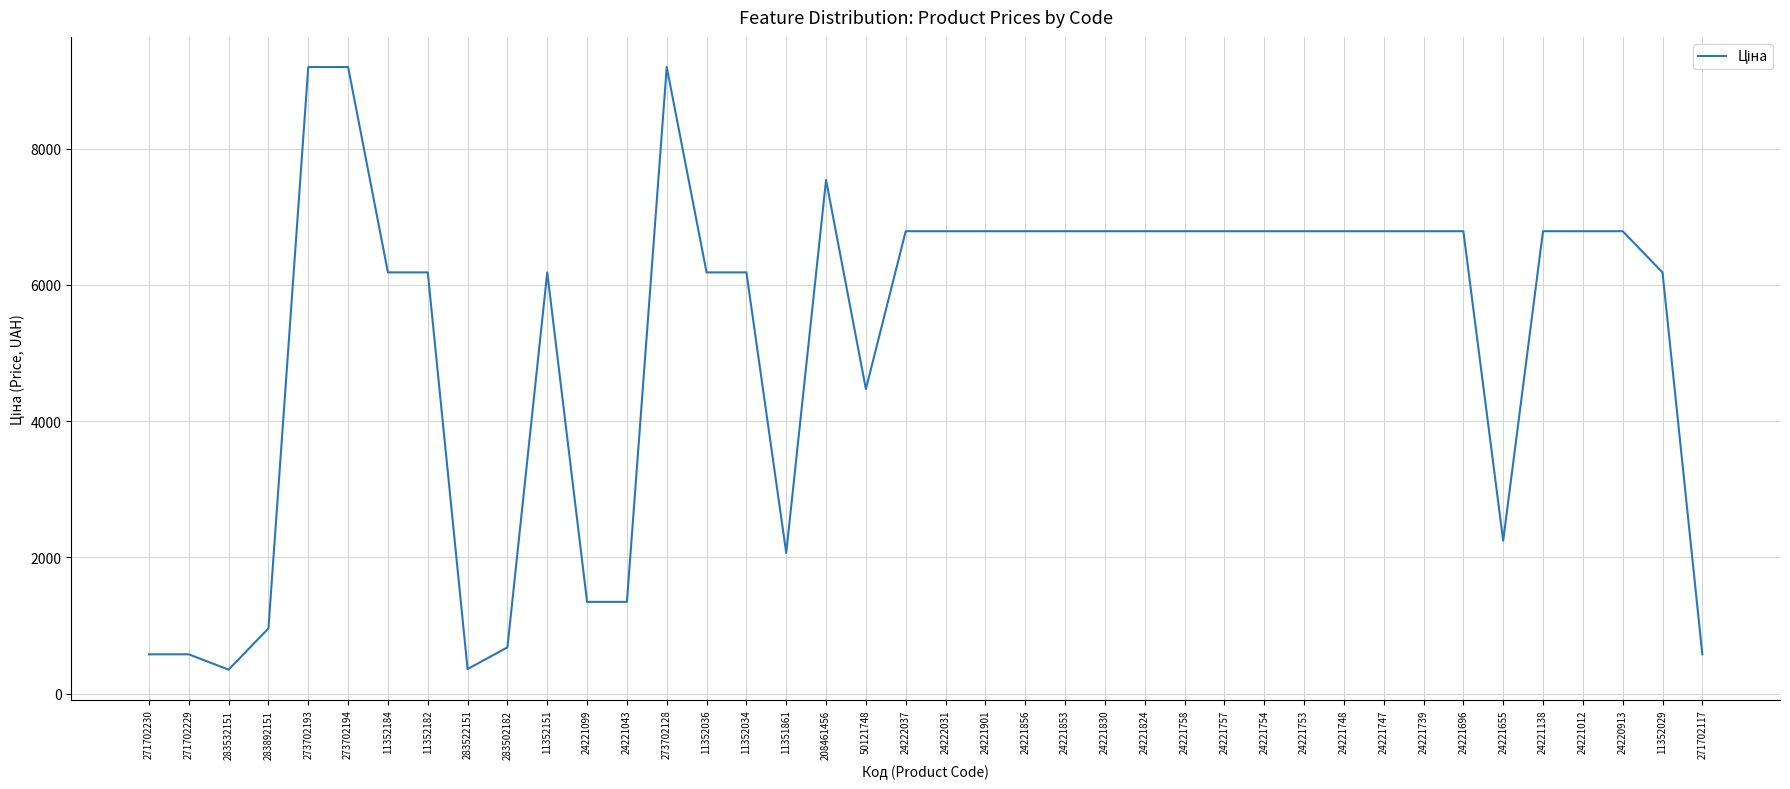

What is the average value?

5249.0